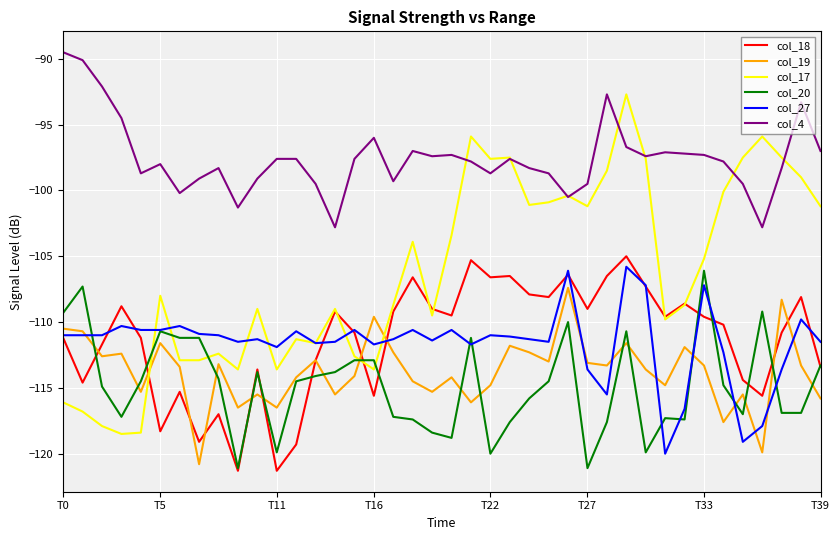

Which series has the largest range (max minus min)?

col_17